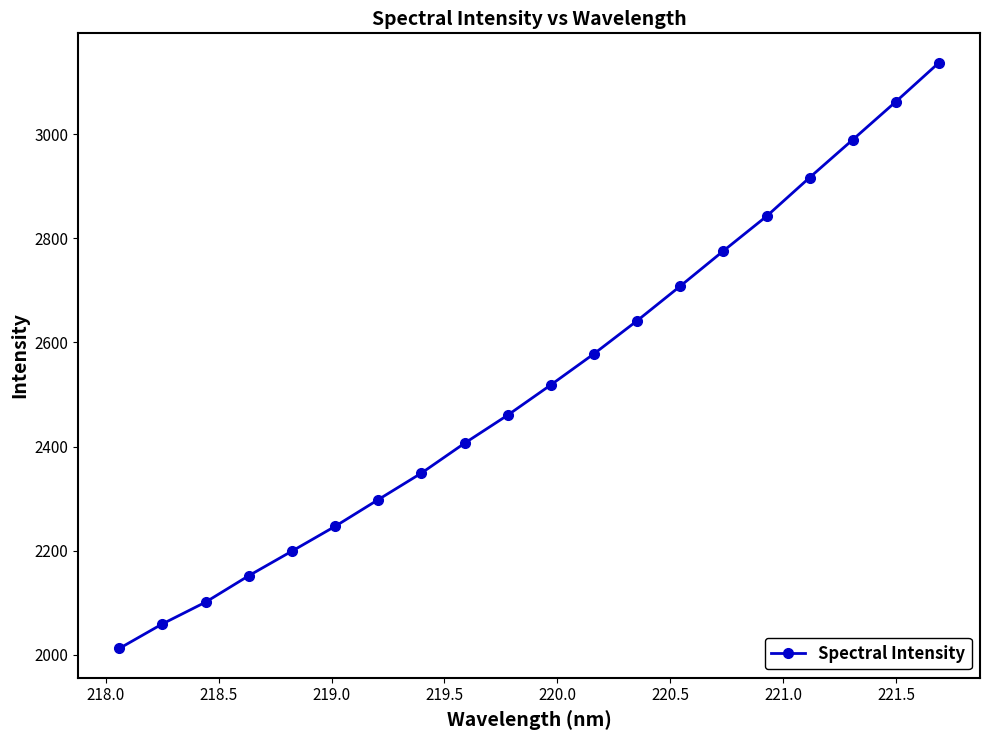

How many categories are shown in the chart?

20